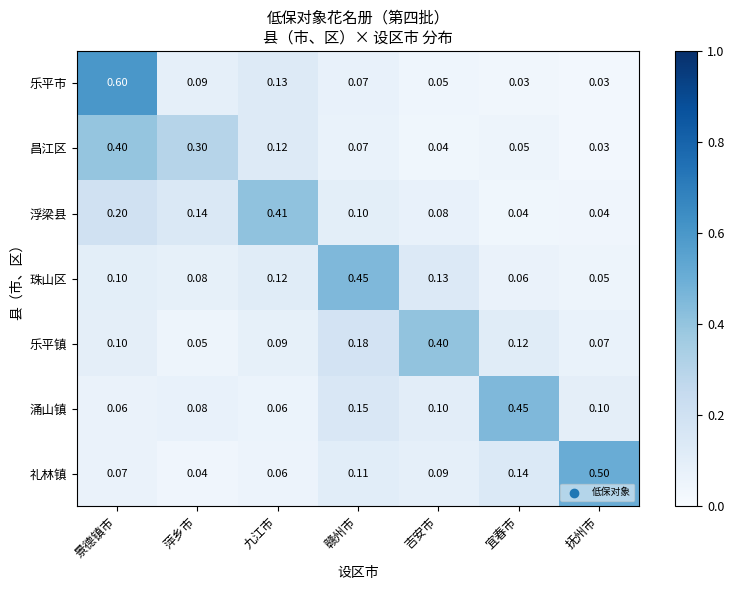

At which label is 乐平镇 closest to 0?

萍乡市